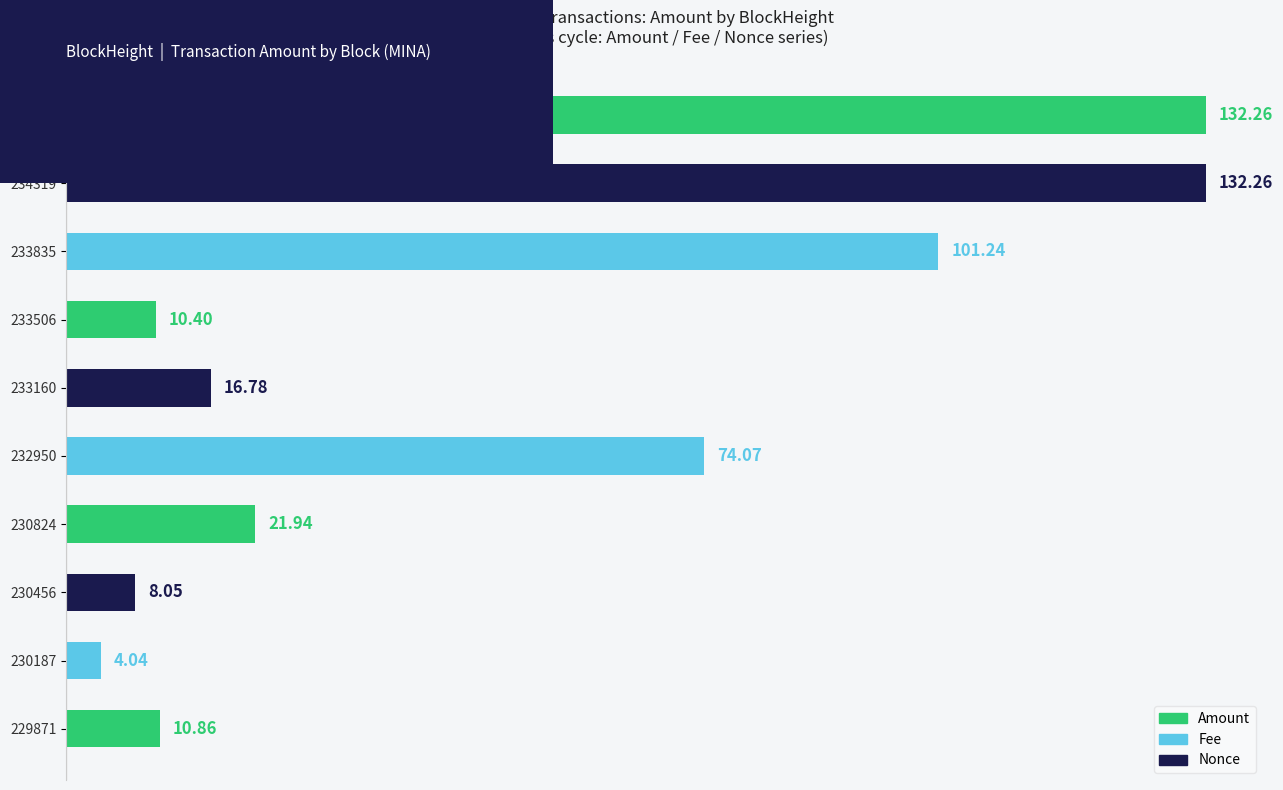

What is the change in value from 232950 to 233835?

+27.2